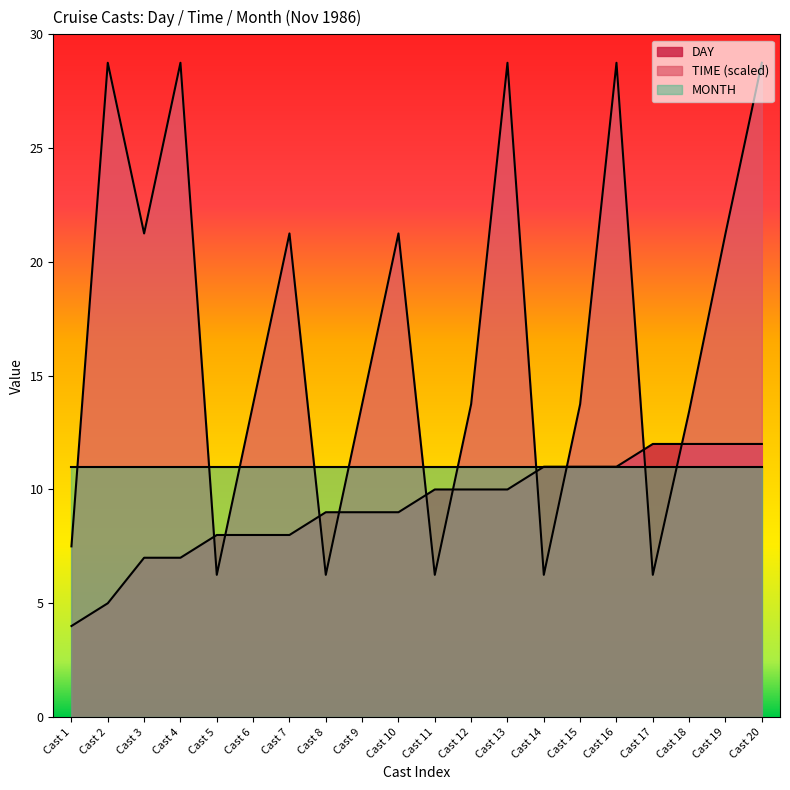

What is the greatest value displayed?

28.8